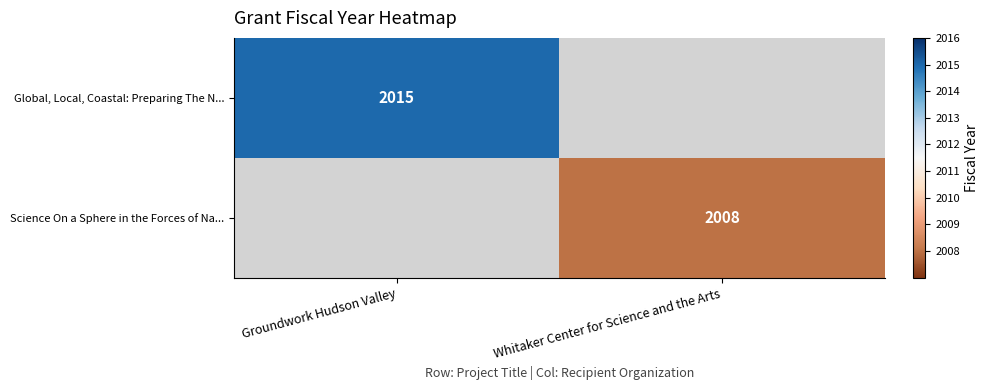

True or false: Global, Local, Coastal: Preparing The N... has a value of 2702 at Groundwork Hudson Valley.

False